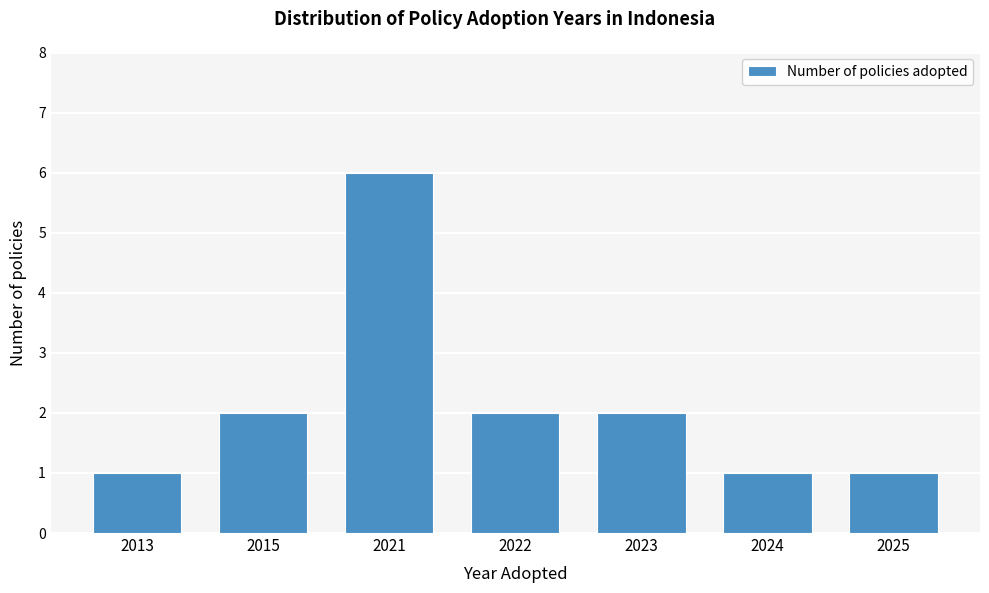

Reading left to right, transcribe all the data shown in this chart.

1	2	6	2	2	1	1